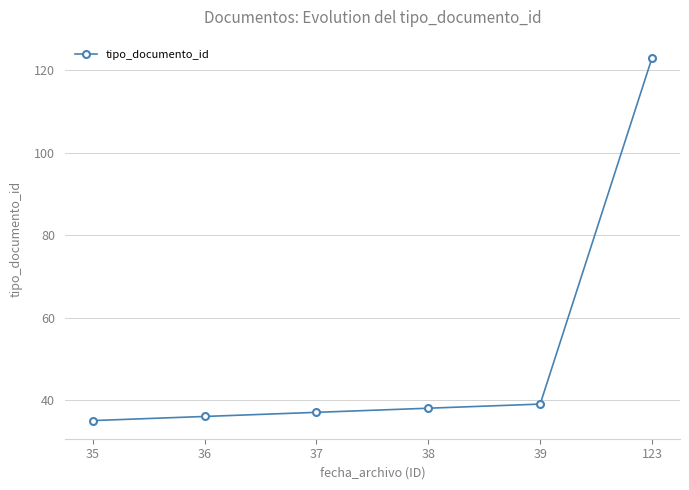

Is it true that the value at 36 is 36?

True